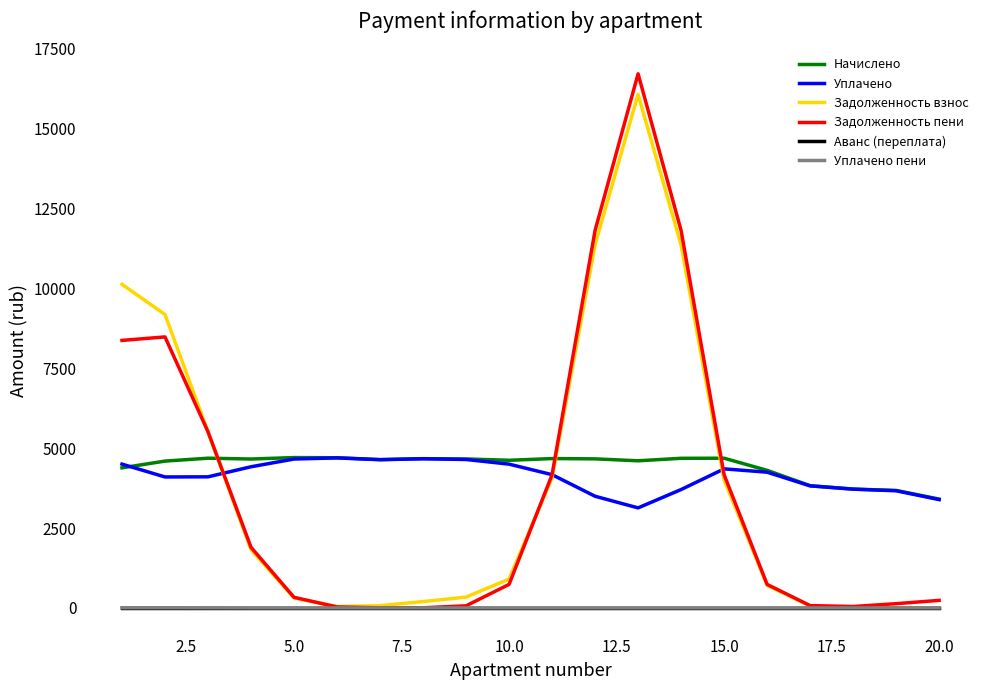

How many series are shown in this chart?

6